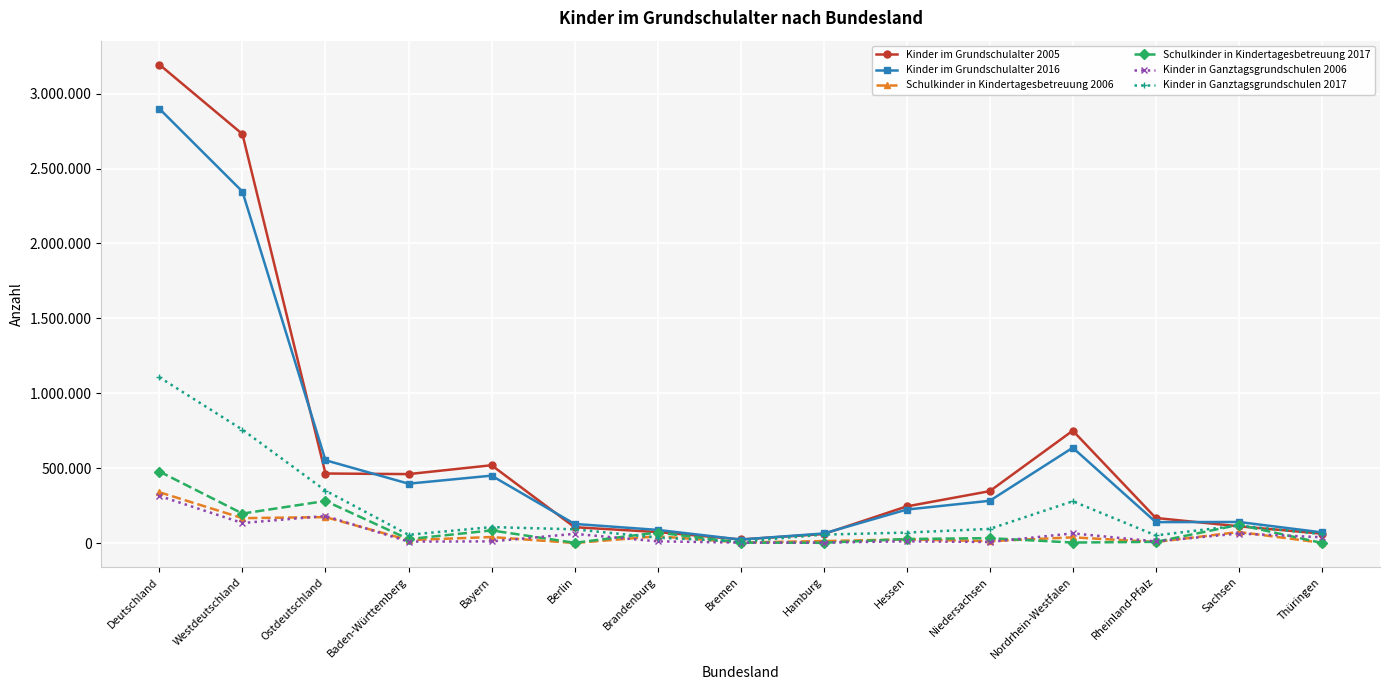

What are all the series names shown in the legend?

Kinder im Grundschulalter 2005, Kinder im Grundschulalter 2016, Schulkinder in Kindertagesbetreuung 2006, Schulkinder in Kindertagesbetreuung 2017, Kinder in Ganztagsgrundschulen 2006, Kinder in Ganztagsgrundschulen 2017